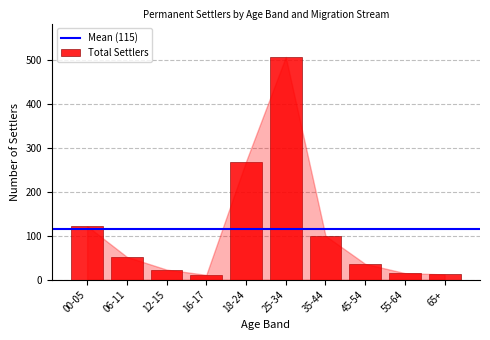

At which category does the chart reach its peak across all series?

25-34